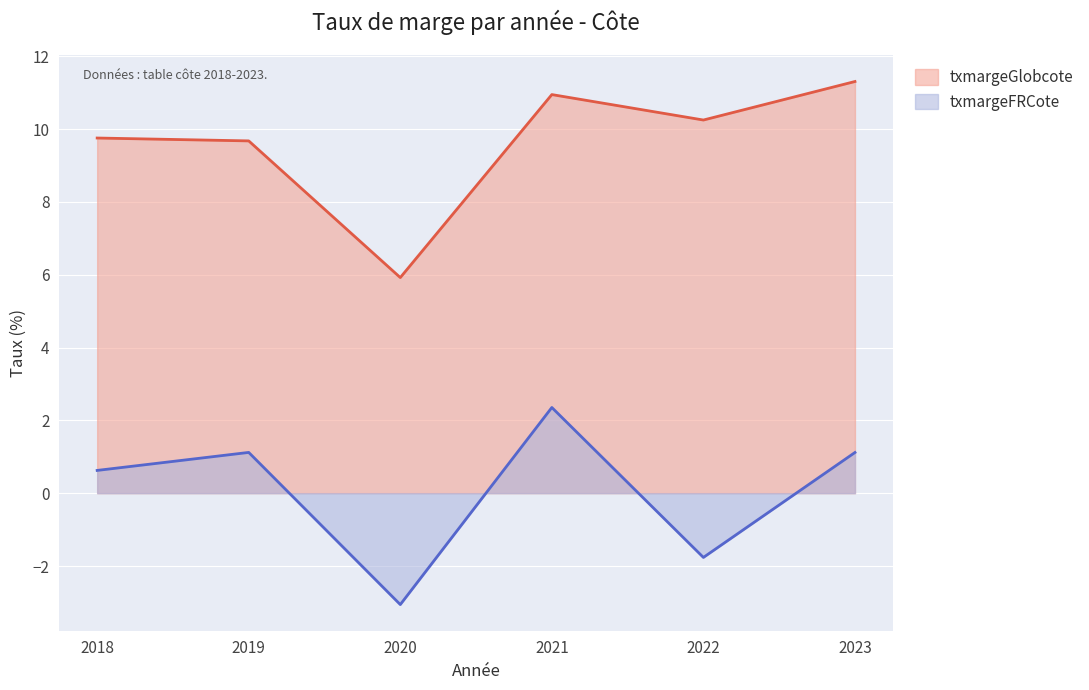

What is the spread (max minus min) of values at 2022?

12.0